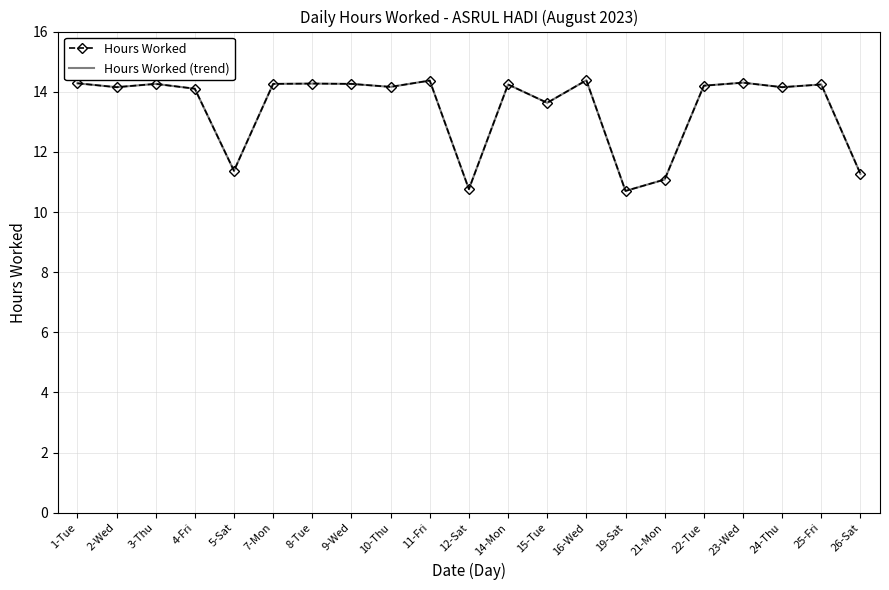

What is the minimum value shown in the chart?

10.7